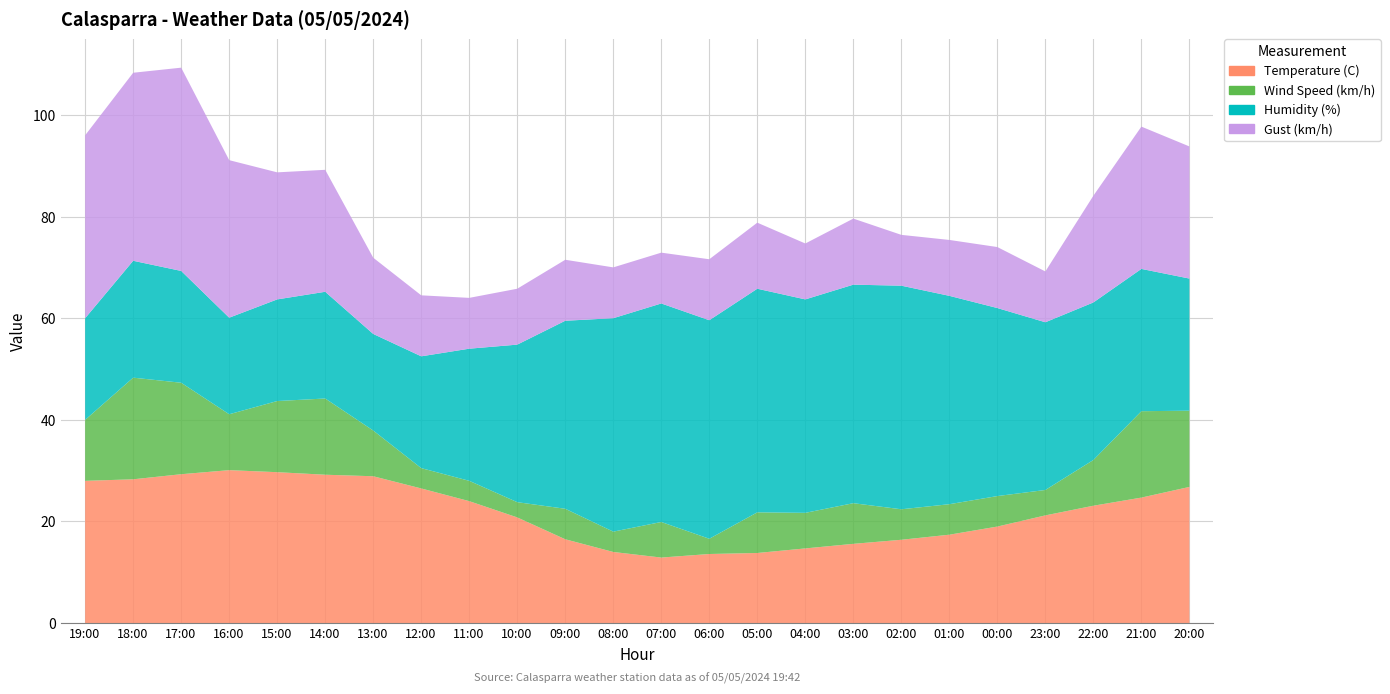

Reading left to right, list all the values displayed in this chart.

Temperature (C): 19:00=28.1	18:00=28.4	17:00=29.4	16:00=30.2	15:00=29.8	14:00=29.3	13:00=29.0	12:00=26.6	11:00=24.1	10:00=20.9	09:00=16.6	08:00=14.1	07:00=13.0	06:00=13.7	05:00=13.9	04:00=14.8	03:00=15.7	02:00=16.5	01:00=17.5	00:00=19.1	23:00=21.3	22:00=23.2	21:00=24.8	20:00=26.9
Wind Speed (km/h): 19:00=12.0	18:00=20.0	17:00=18.0	16:00=11.0	15:00=14.0	14:00=15.0	13:00=9.0	12:00=4.0	11:00=4.0	10:00=3.0	09:00=6.0	08:00=4.0	07:00=7.0	06:00=3.0	05:00=8.0	04:00=7.0	03:00=8.0	02:00=6.0	01:00=6.0	00:00=6.0	23:00=5.0	22:00=9.0	21:00=17.0	20:00=15.0
Humidity (%): 19:00=20.0	18:00=23.0	17:00=22.0	16:00=19.0	15:00=20.0	14:00=21.0	13:00=19.0	12:00=22.0	11:00=26.0	10:00=31.0	09:00=37.0	08:00=42.0	07:00=43.0	06:00=43.0	05:00=44.0	04:00=42.0	03:00=43.0	02:00=44.0	01:00=41.0	00:00=37.0	23:00=33.0	22:00=31.0	21:00=28.0	20:00=26.0
Gust (km/h): 19:00=36.0	18:00=37.0	17:00=40.0	16:00=31.0	15:00=25.0	14:00=24.0	13:00=15.0	12:00=12.0	11:00=10.0	10:00=11.0	09:00=12.0	08:00=10.0	07:00=10.0	06:00=12.0	05:00=13.0	04:00=11.0	03:00=13.0	02:00=10.0	01:00=11.0	00:00=12.0	23:00=10.0	22:00=21.0	21:00=28.0	20:00=26.0